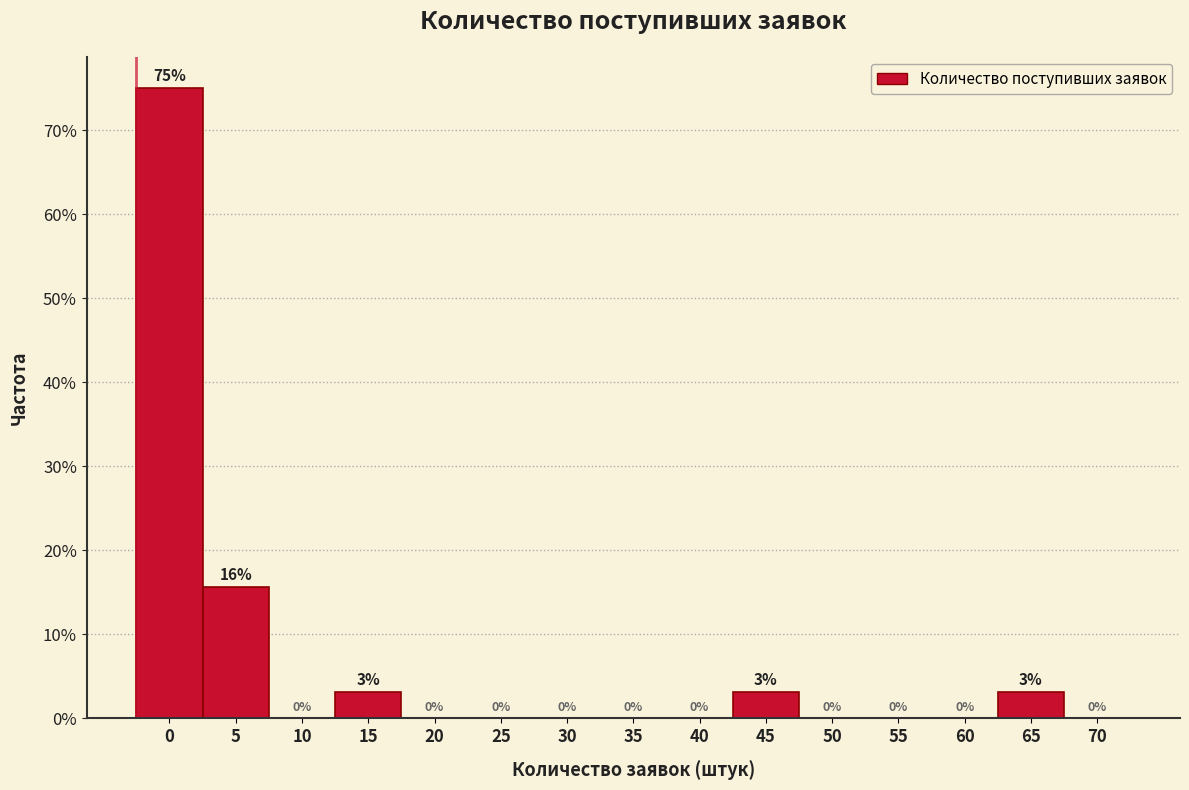

Is it true that the value at 20 is 0.0?

True